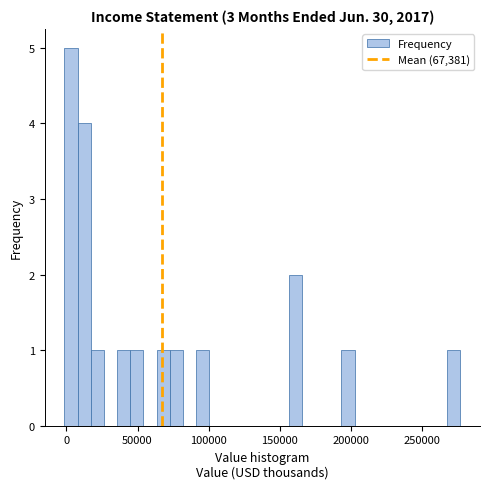

Read against the x-axis, roughly where is the centre of the tallest bar?

5000